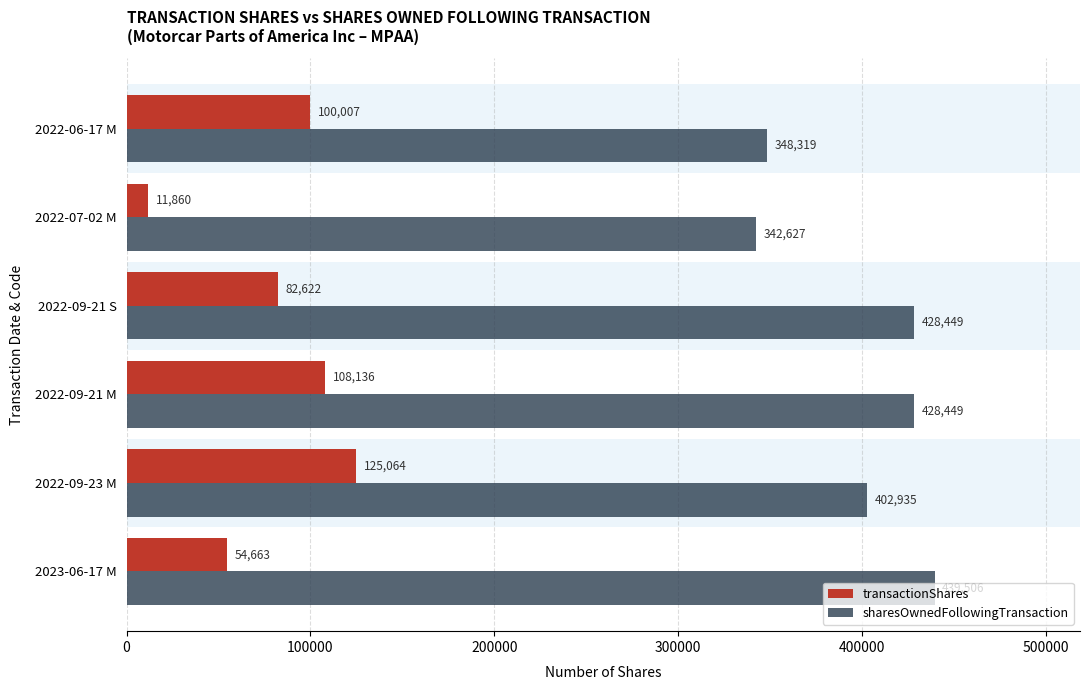

How many categories are shown in the chart?

6